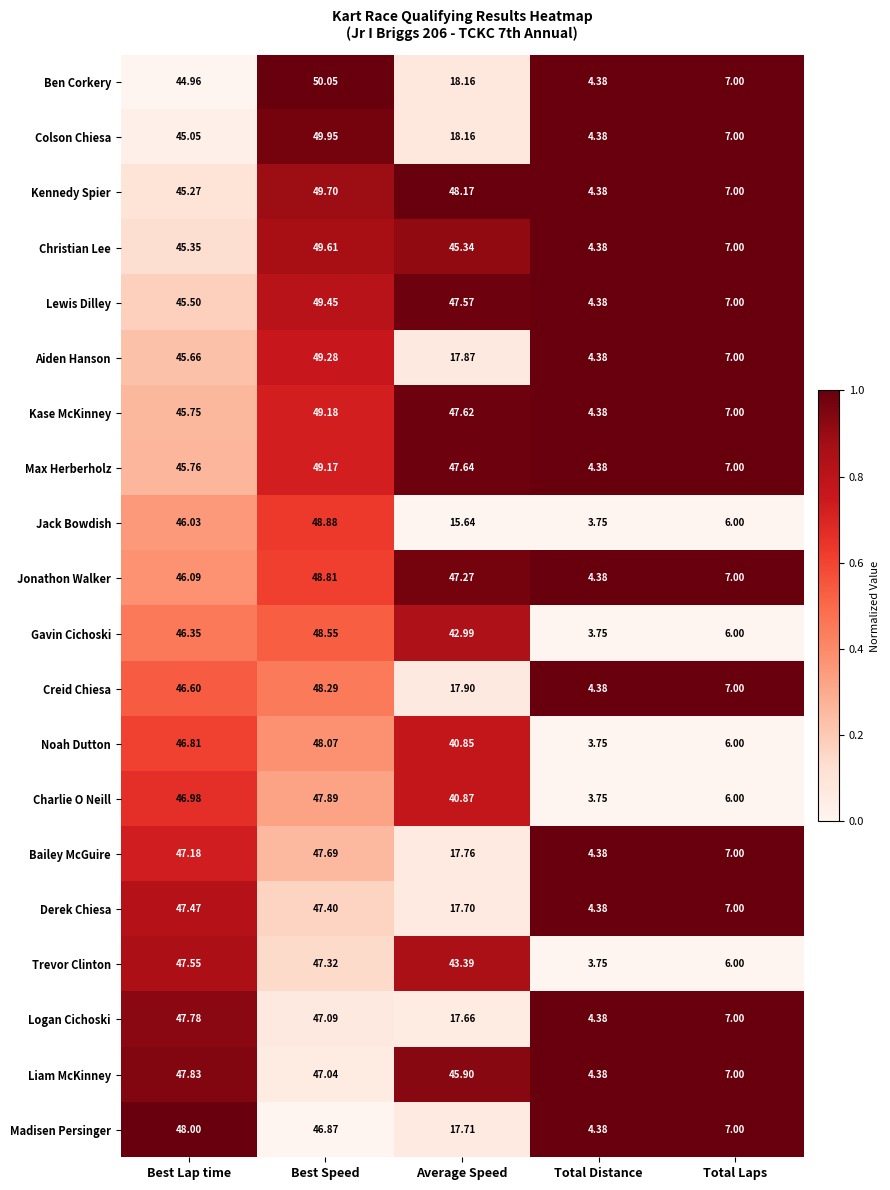

Which category has the lowest value across all series?

Total Distance